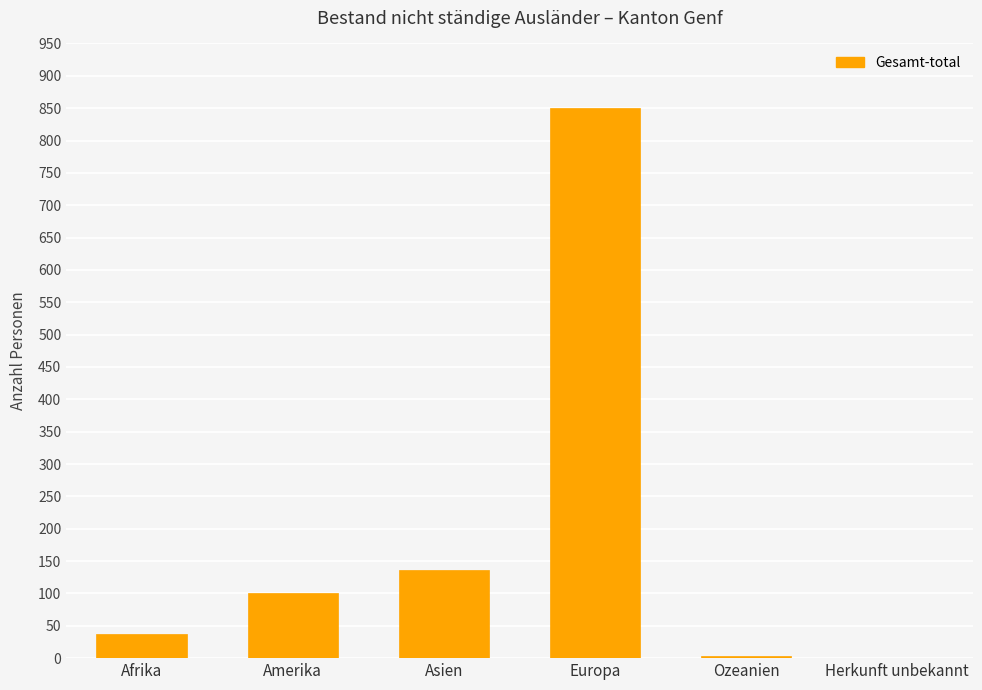

What is the greatest value displayed?

850